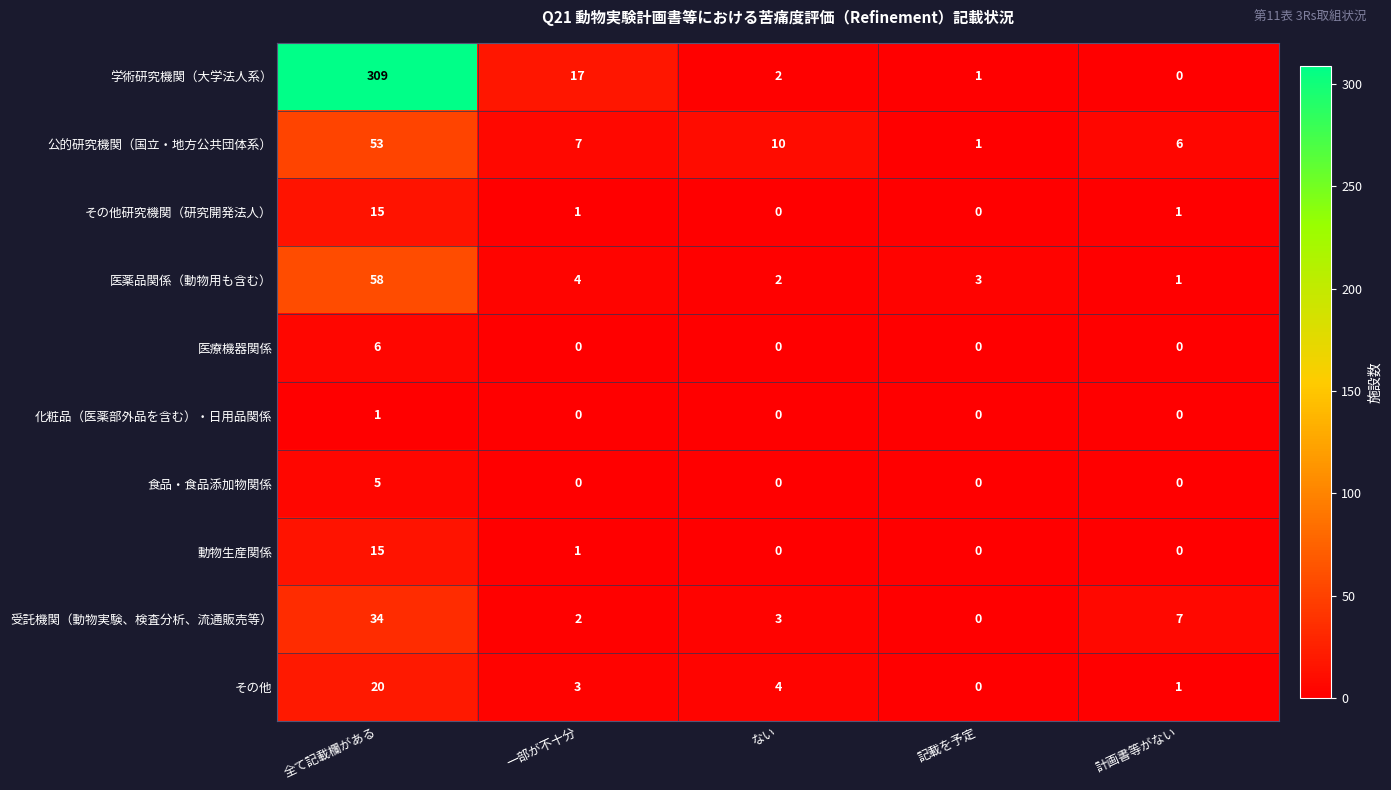

How many values in 医療機器関係 are above zero?

1